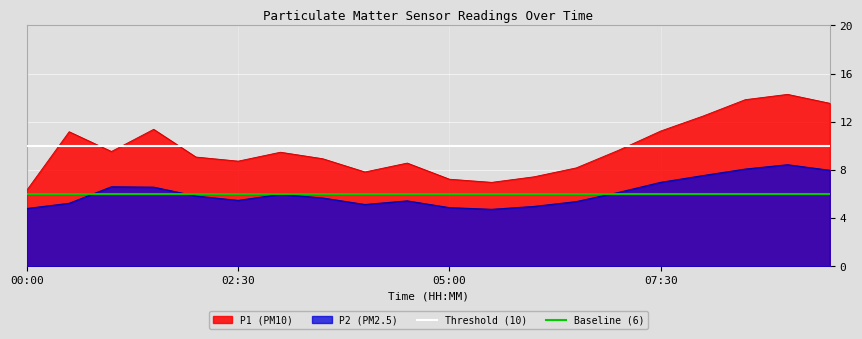

Which category has the lowest value in the P1 (PM10) series?

00:00